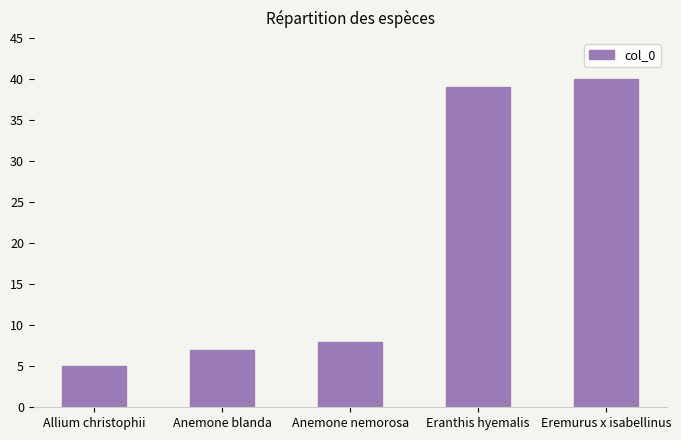

Rank the categories by value from lowest to highest.

Allium christophii, Anemone blanda, Anemone nemorosa, Eranthis hyemalis, Eremurus x isabellinus